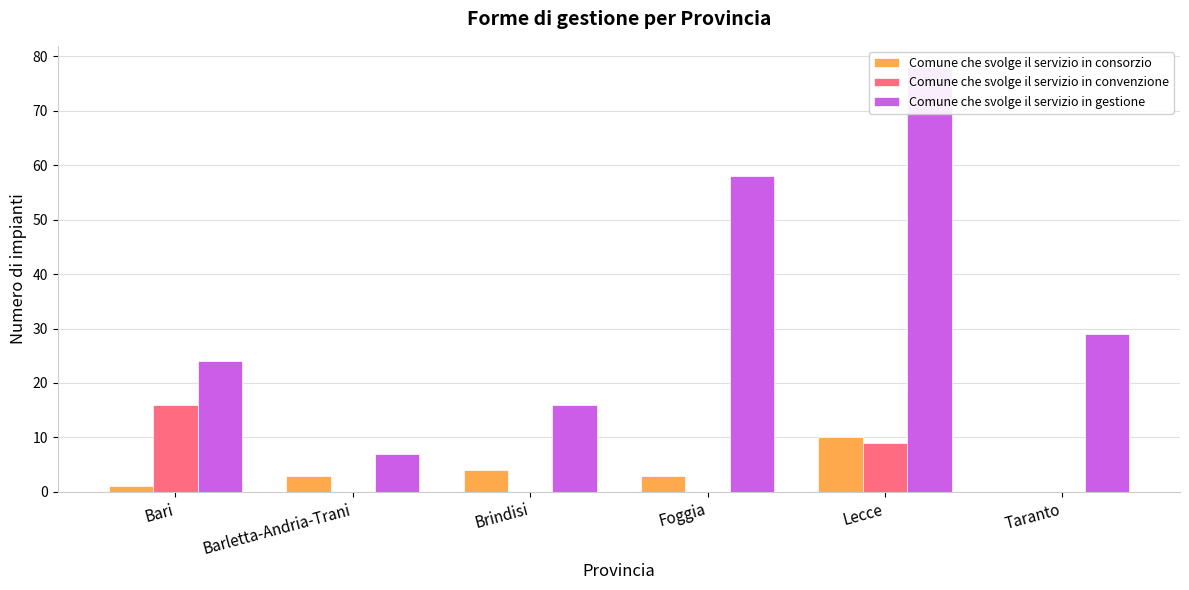

How many categories are shown in the chart?

6